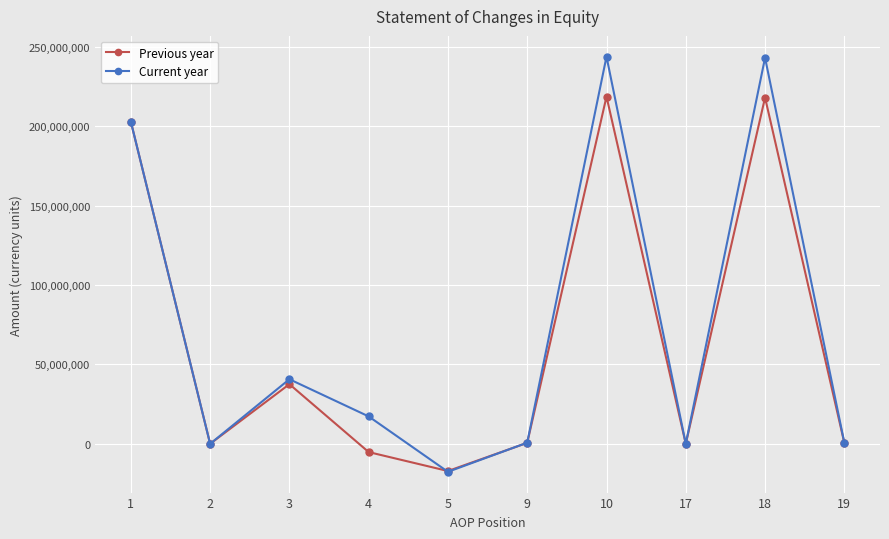

What is the difference between the Previous year values at 1 and 9?

202168837